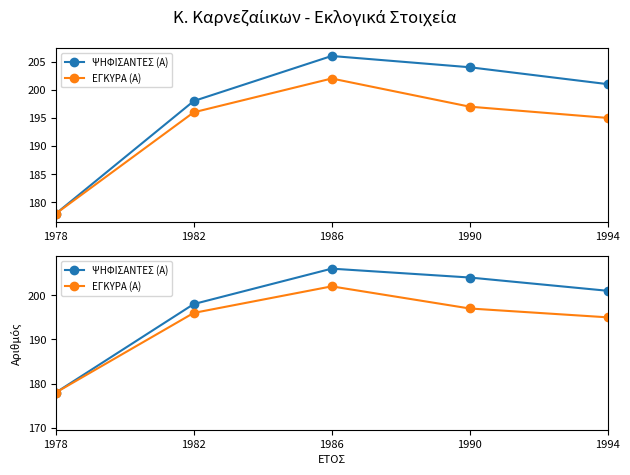

What are all the series names shown in the legend?

ΨΗΦΙΣΑΝΤΕΣ (Α), ΕΓΚΥΡΑ (Α)